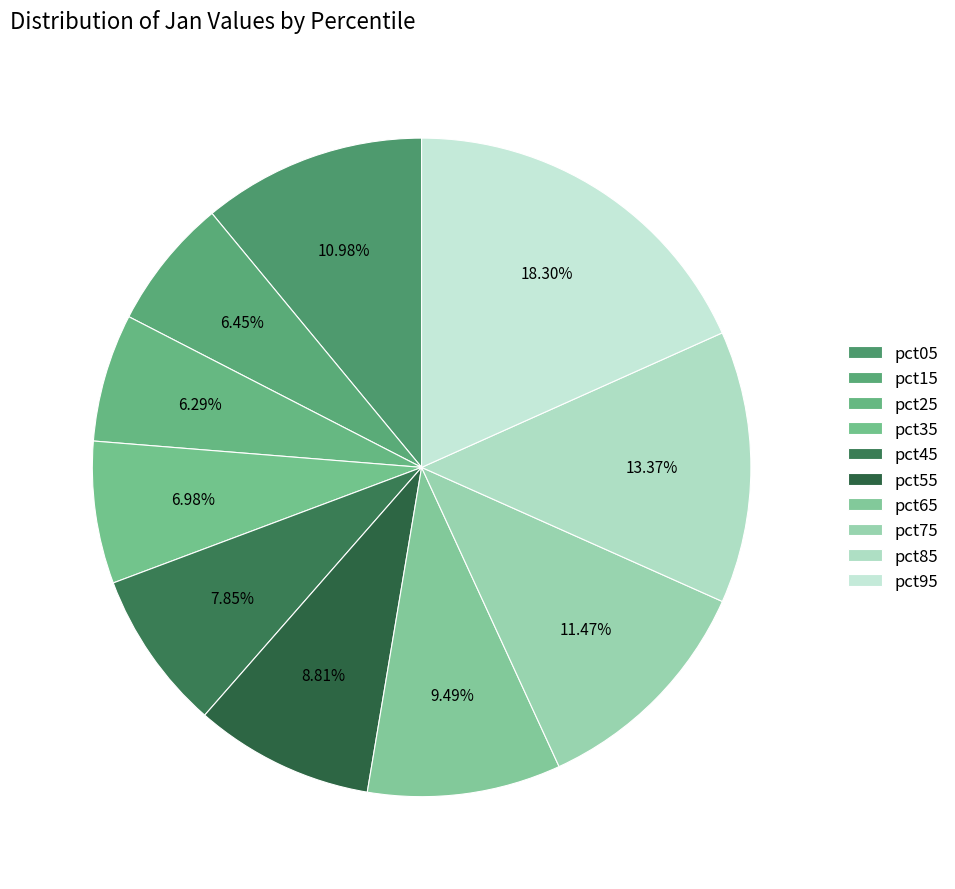

Is pct85 the majority of the pie?

No